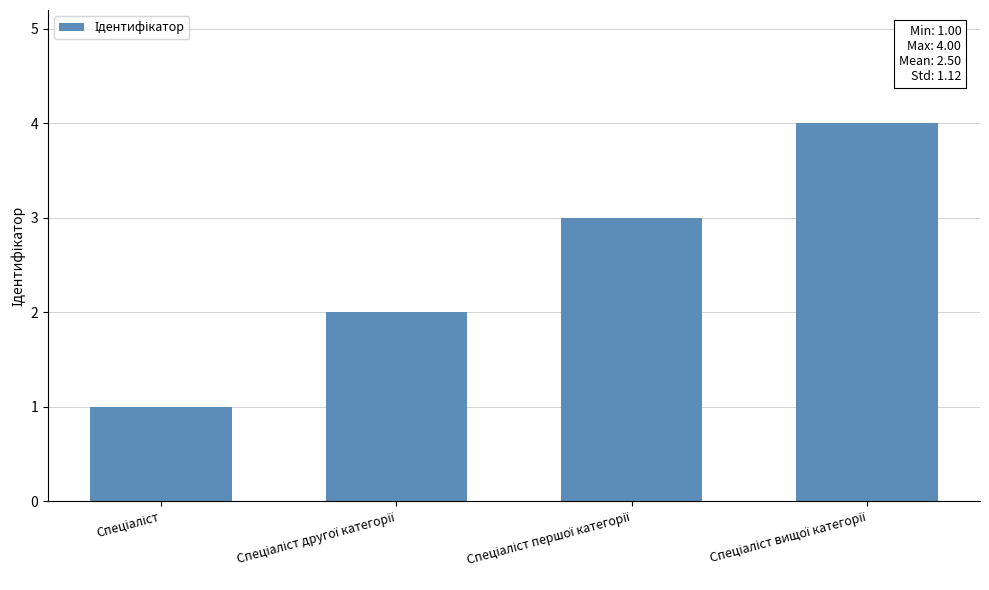

What is the difference between the maximum and minimum values?

3